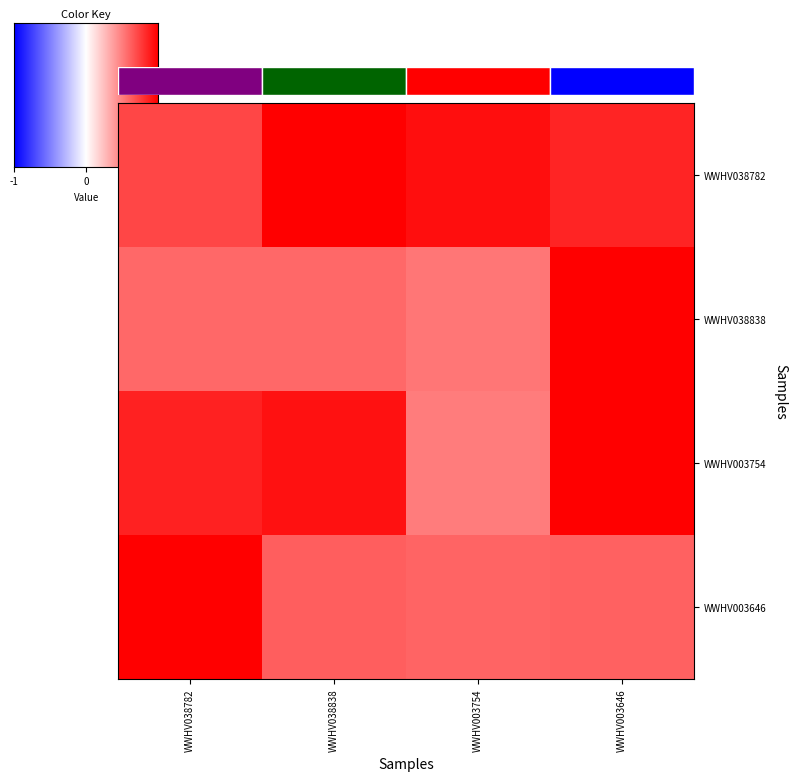

At WWHV038782, list the series in order from smallest to largest.

WWHV038838, WWHV038782, WWHV003754, WWHV003646